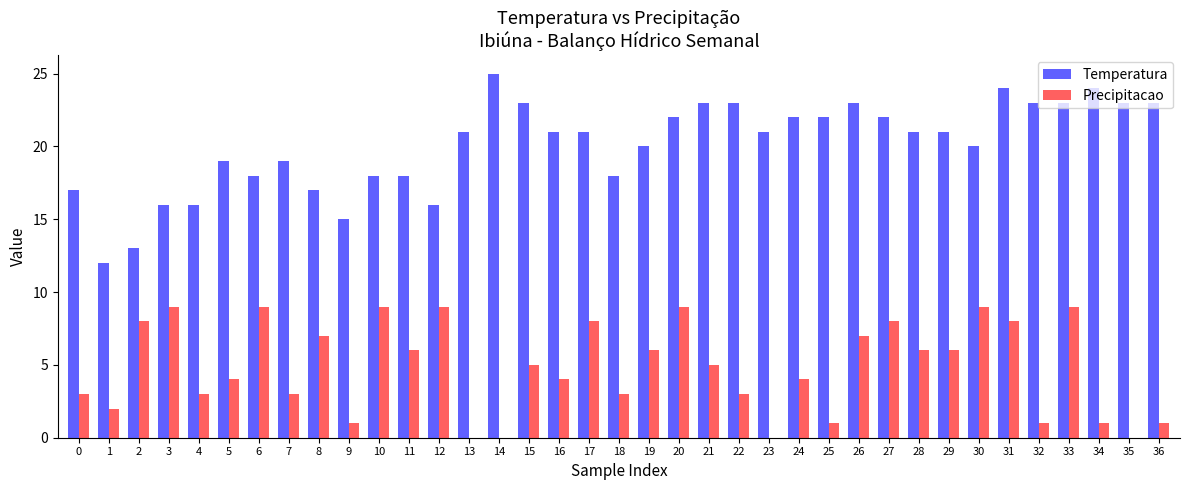

The Precipitacao series shows 5 at 21. True or false?

True